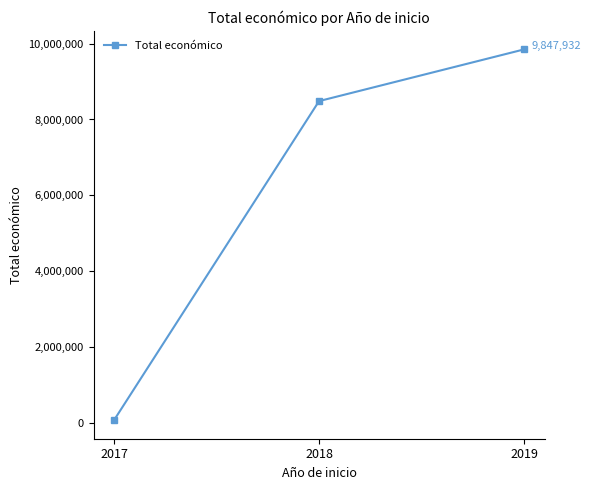

What is the value of the 2nd point from the left?

8484999